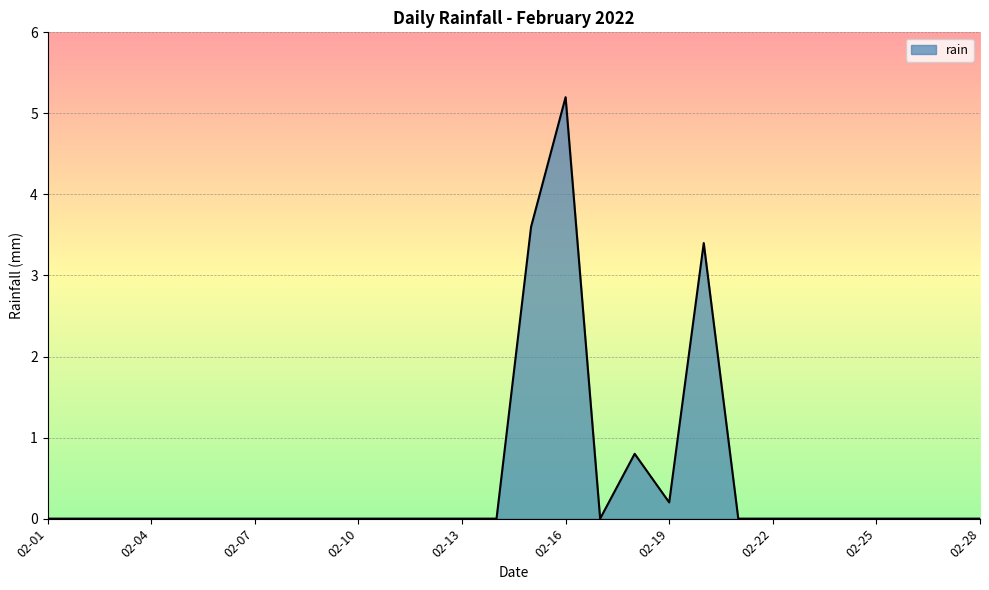

True or false: there are more than 2 points higher than both neighbors.

True